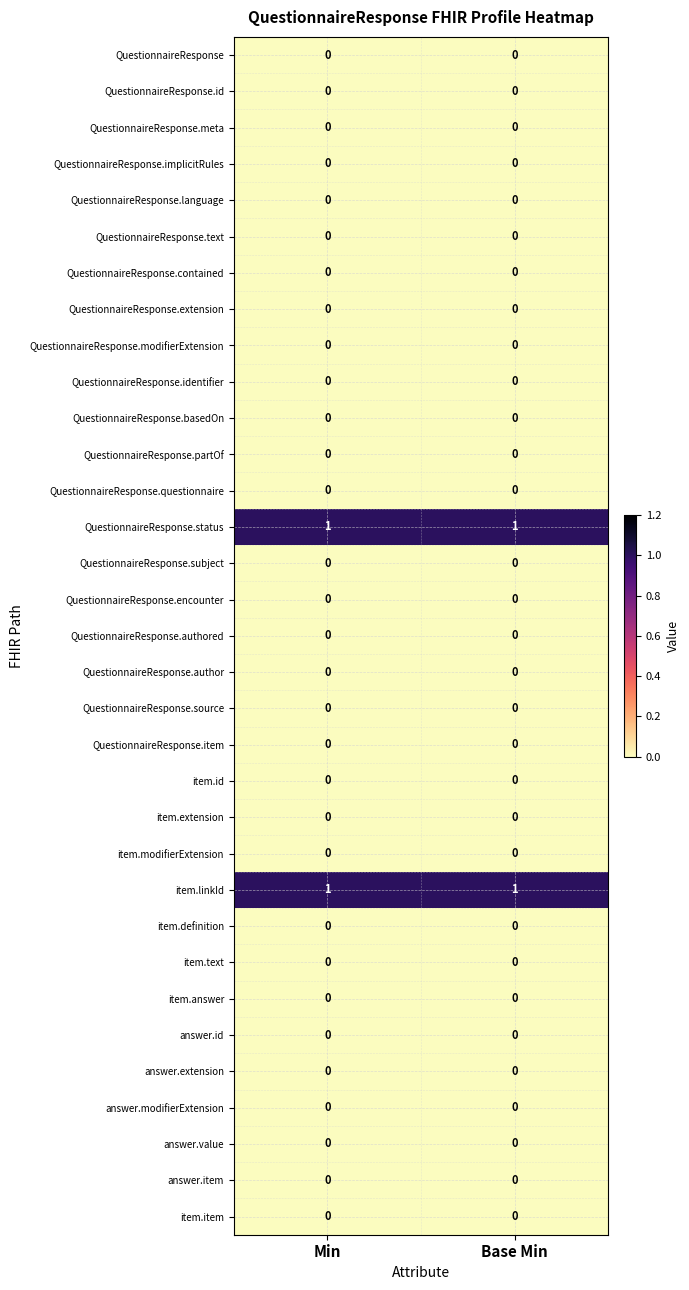

True or false: QuestionnaireResponse.meta has a value of 0 at Base Min.

True